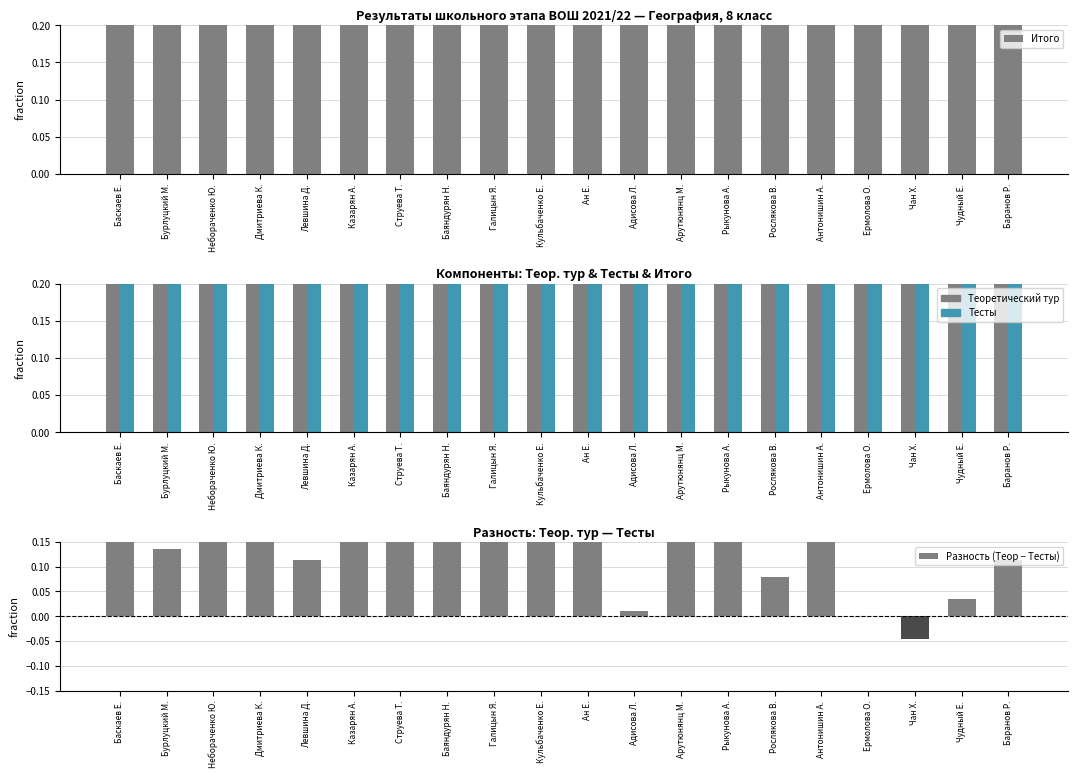

List the labels in order of Теоретический тур value, largest first.

Баскаев Е., Дмитриева К., Небораченко Ю., Галицын Я., Бурлуцкий М., Казарян А., Баяндурян Н., Струева Т., Ан Е., Левшина Д., Кульбаченко Е., Арутюнянц М., Рыкунова А., Антонишин А., Рослякова В., Баранов Р., Адисова Л., Чудный Е., Ермолова О., Чан Х.